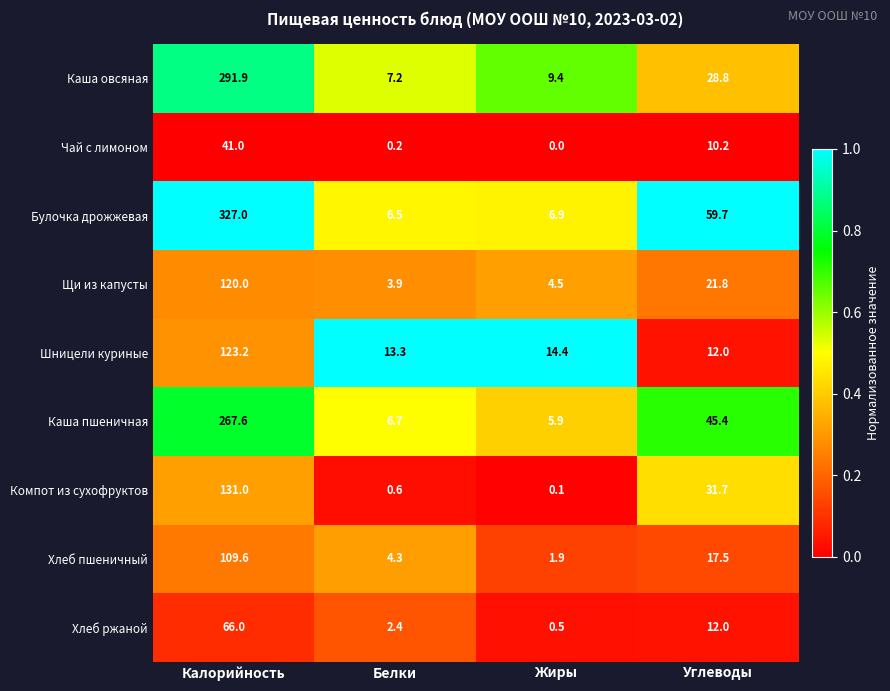

Which series has the largest total across all categories?

Булочка дрожжевая